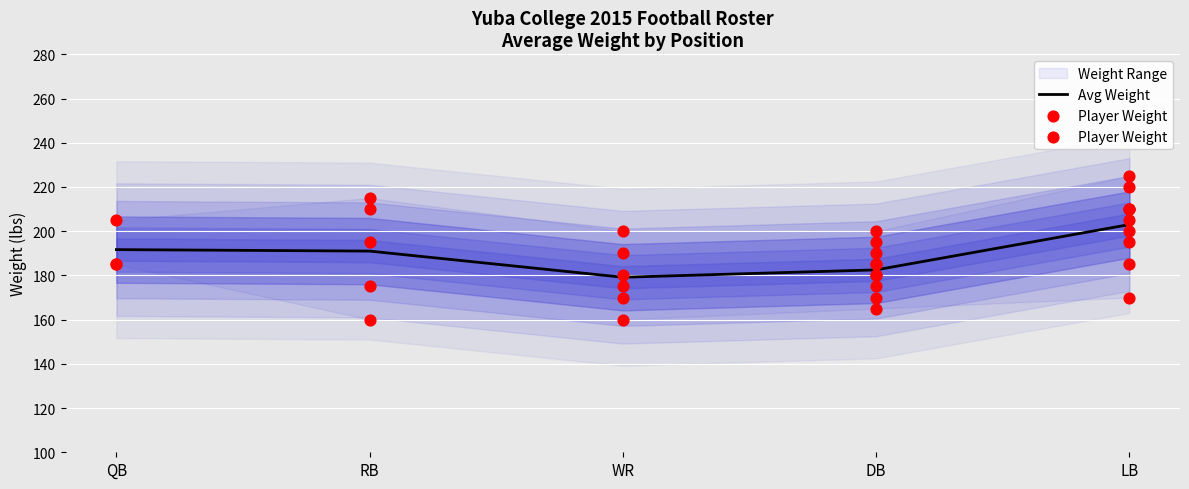

What is the ratio of the value at LB to the value at RB?

1.1